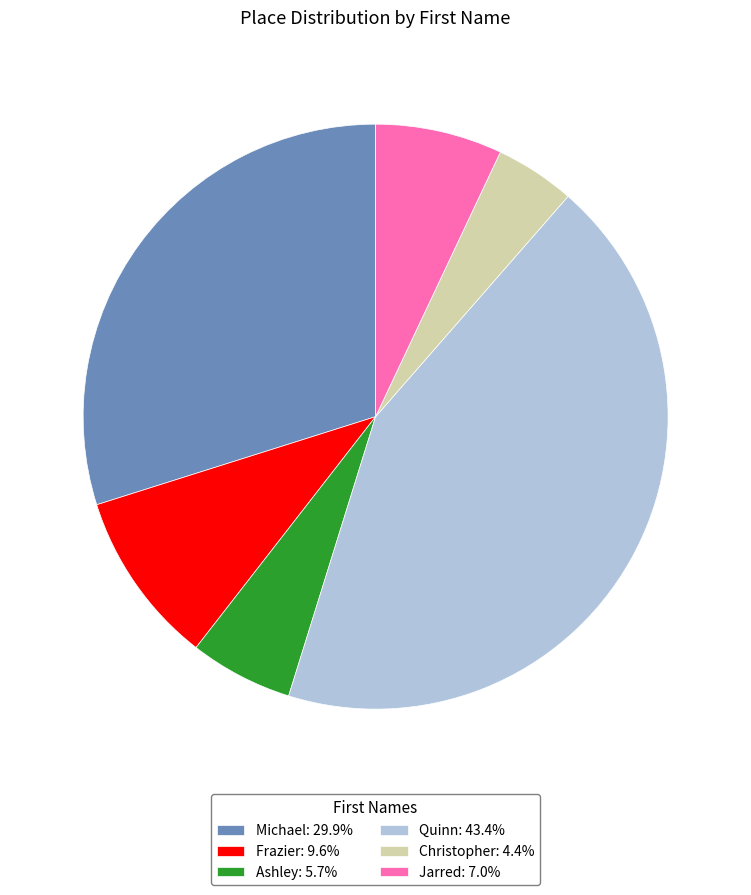

Approximately how many times larger is the value at Frazier: 9.6% compared to Christopher: 4.4%?

2.2